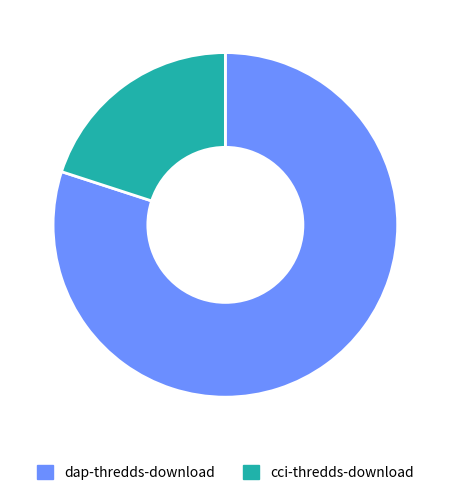

Between cci-thredds-download and dap-thredds-download, which is larger?

dap-thredds-download